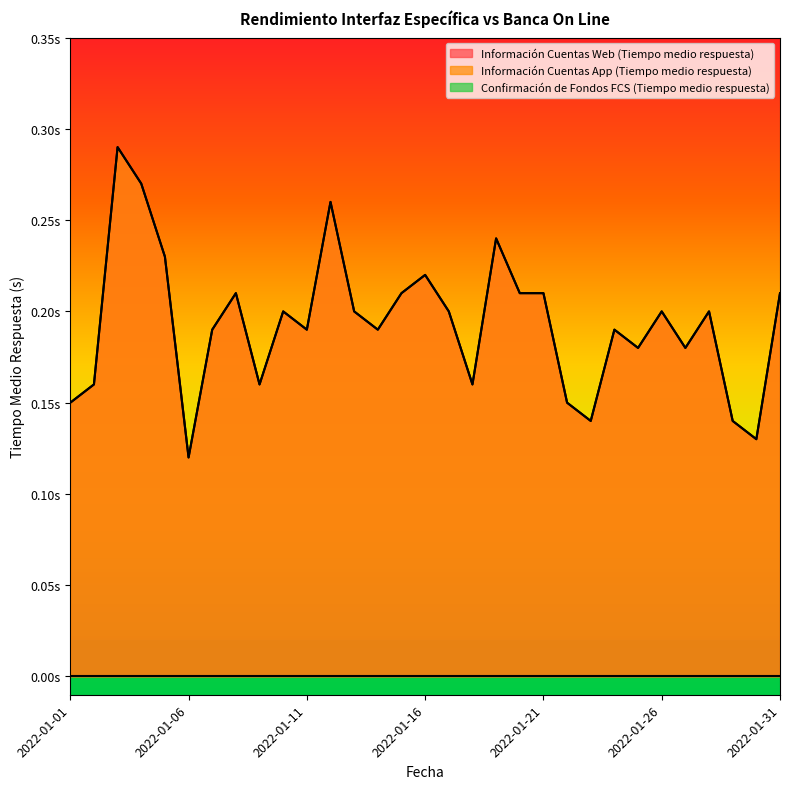

Between 2022-01-03 and 2022-01-11, which series saw the biggest shift?

Información Cuentas Web (Tiempo medio respuesta)